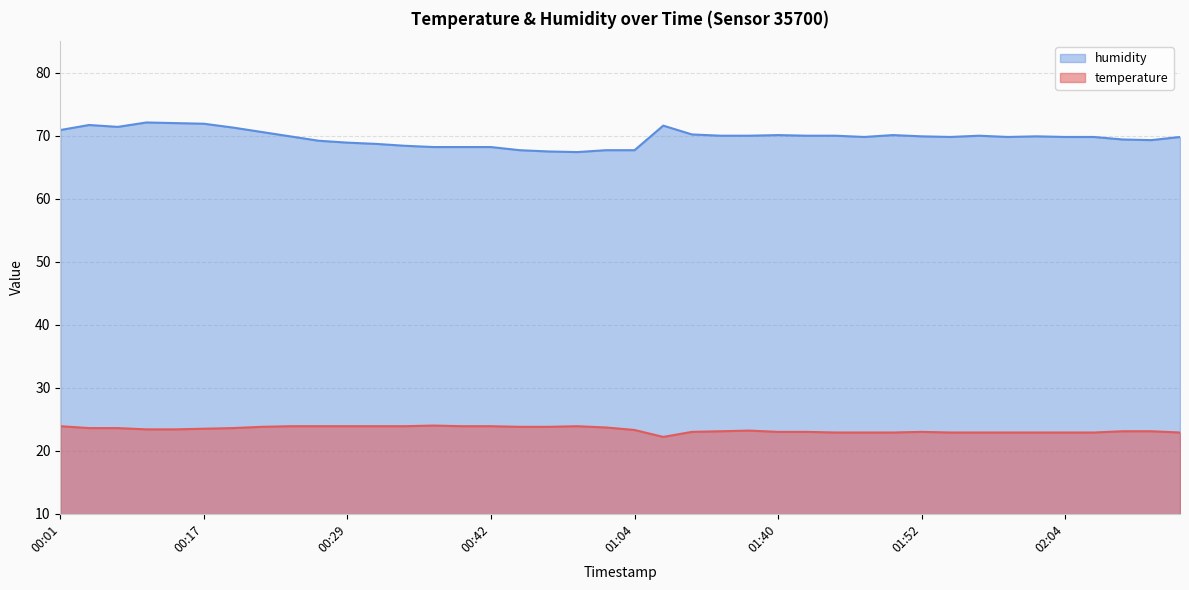

True or false: humidity and temperature cross at least once.

False